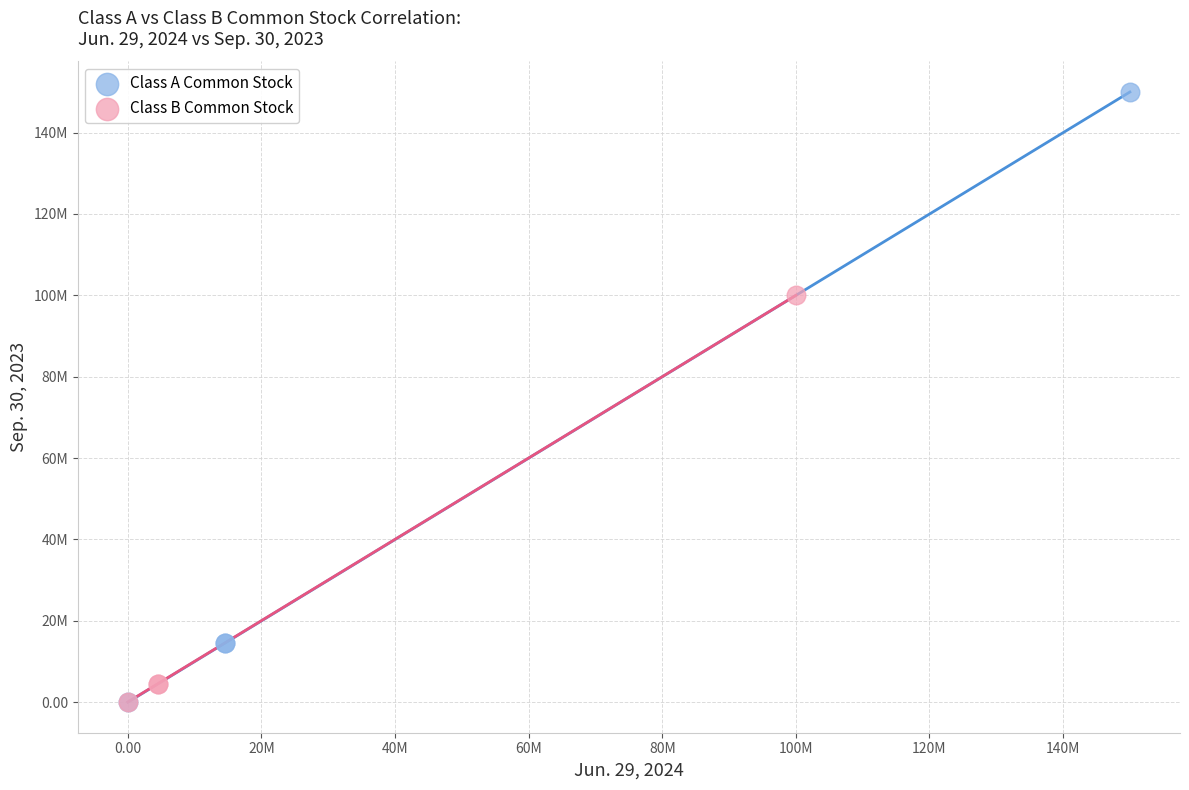

What are all the series names shown in the legend?

Class A Common Stock, Class B Common Stock